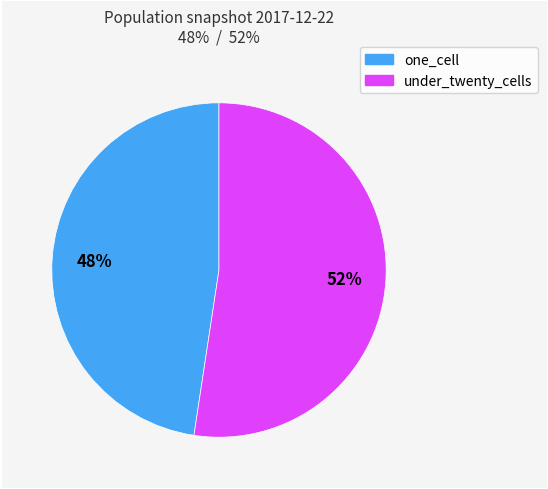

Does any single category account for the majority?

Yes